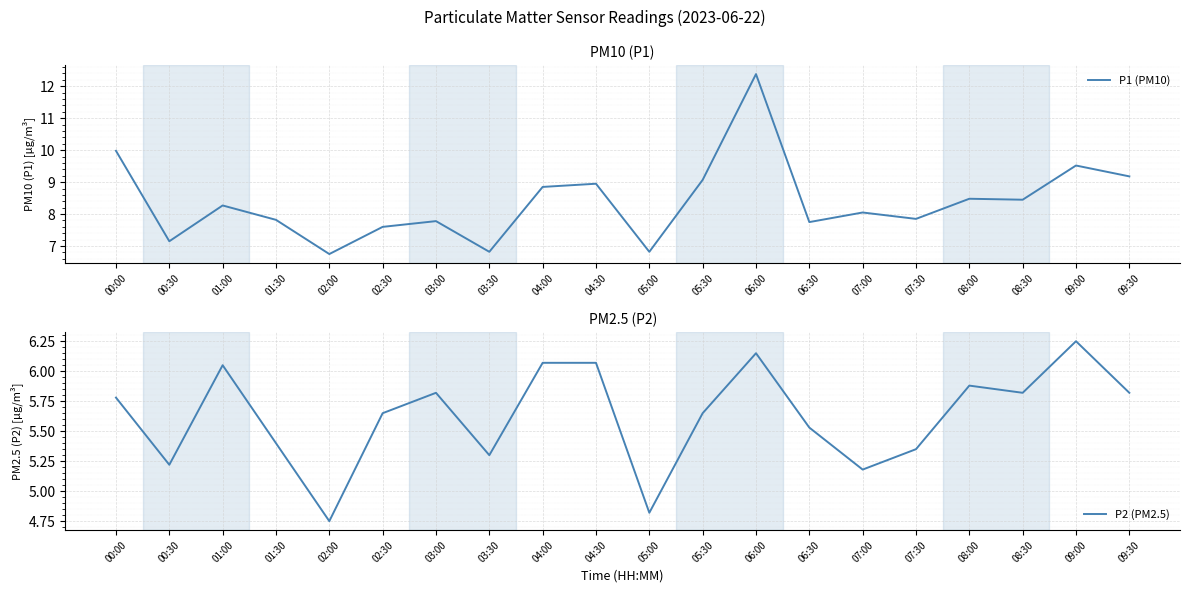

What is the difference between the P2 (PM2.5) values at 02:30 and 01:00?

0.4